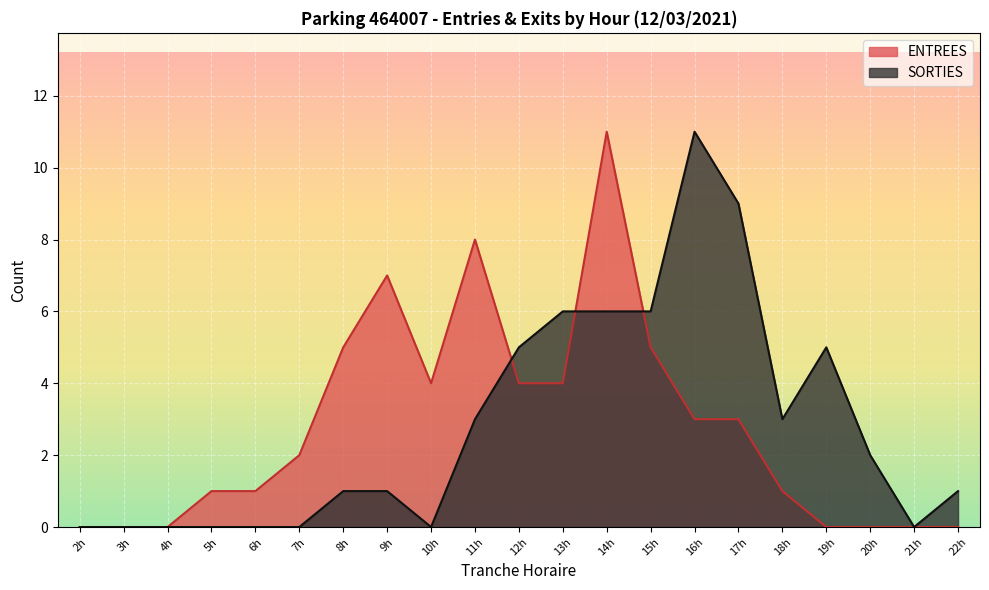

Which series changed the most between 7h and 13h?

SORTIES